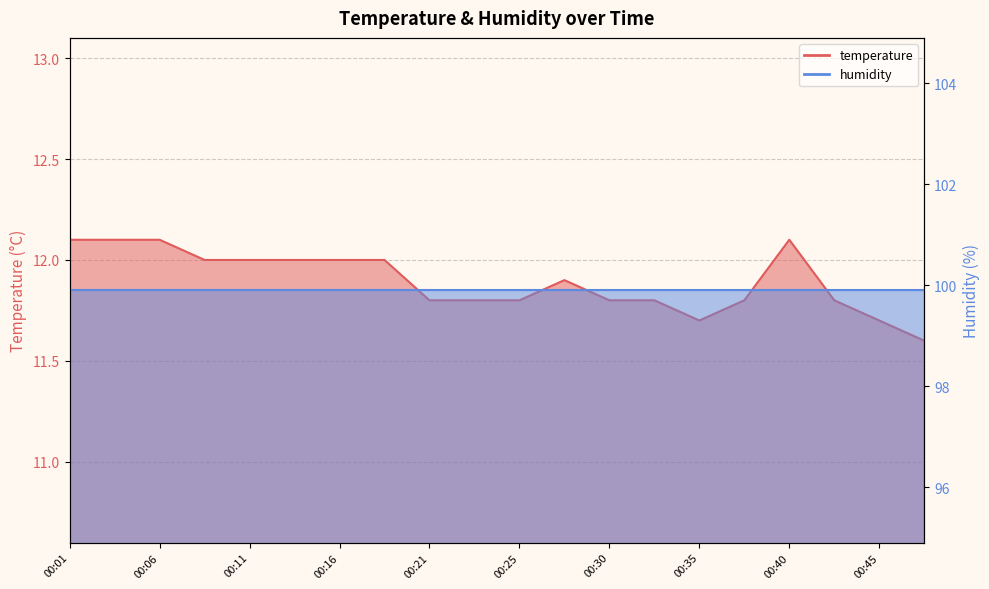

True or false: the data shows 5.2 at 00:33.

False